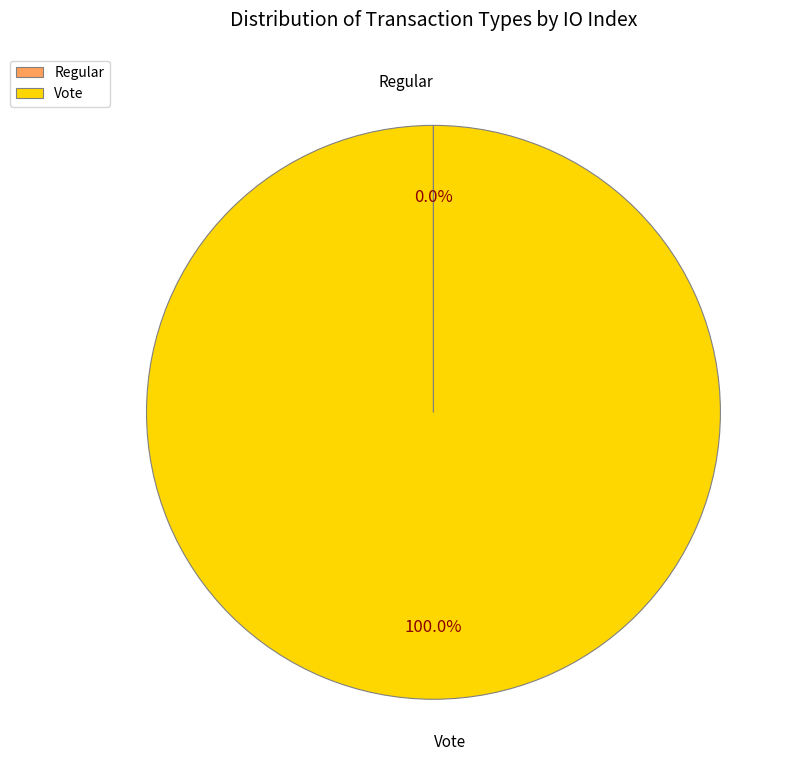

Does Vote represent more than half of the total?

Yes